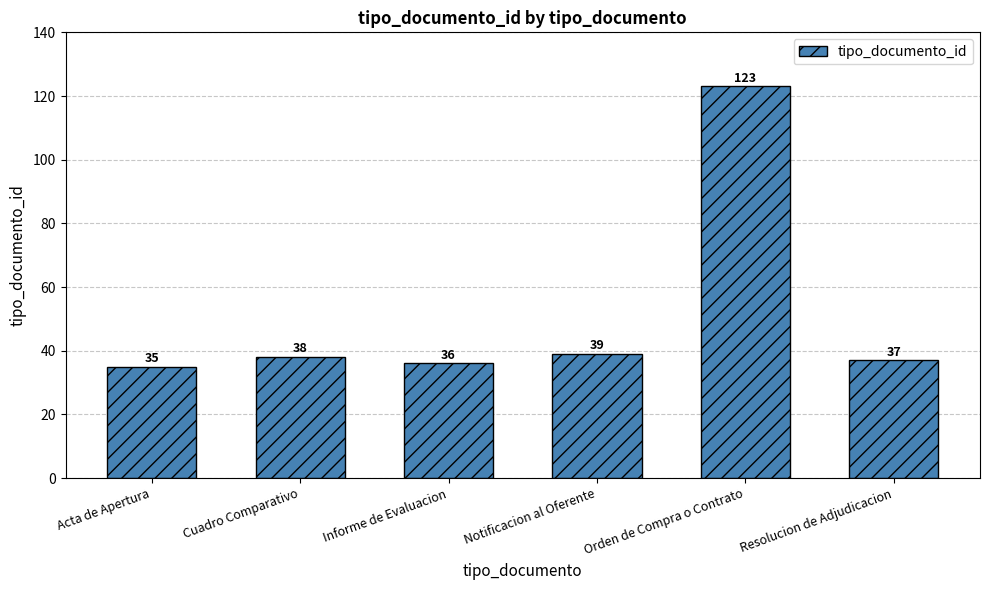

What position from the right is Acta de Apertura?

6